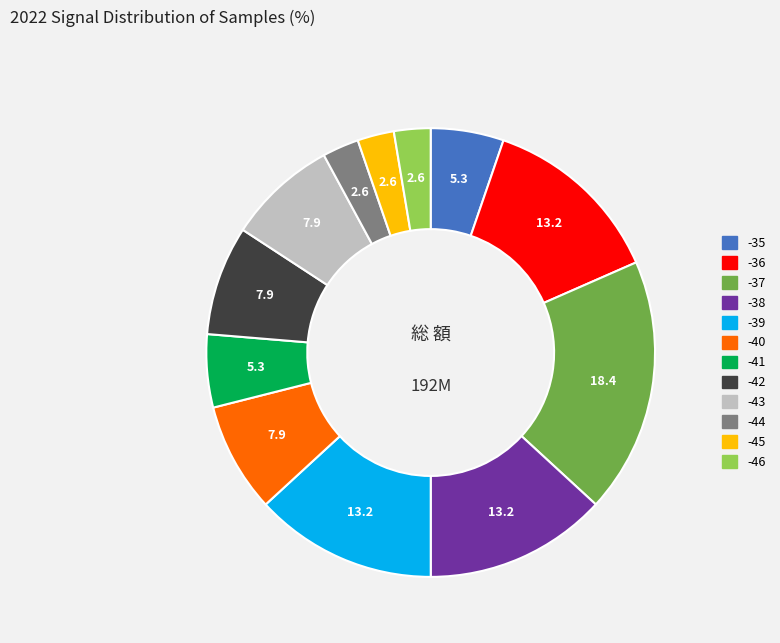

Does any single category account for the majority?

No